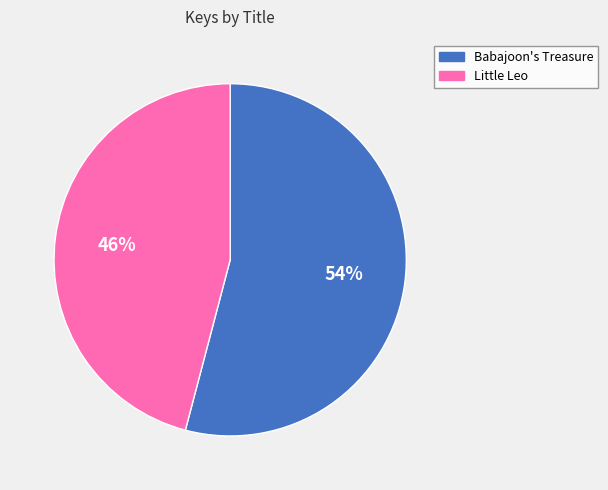

The Babajoon's Treasure slice represents 54% of the pie. True or false?

True